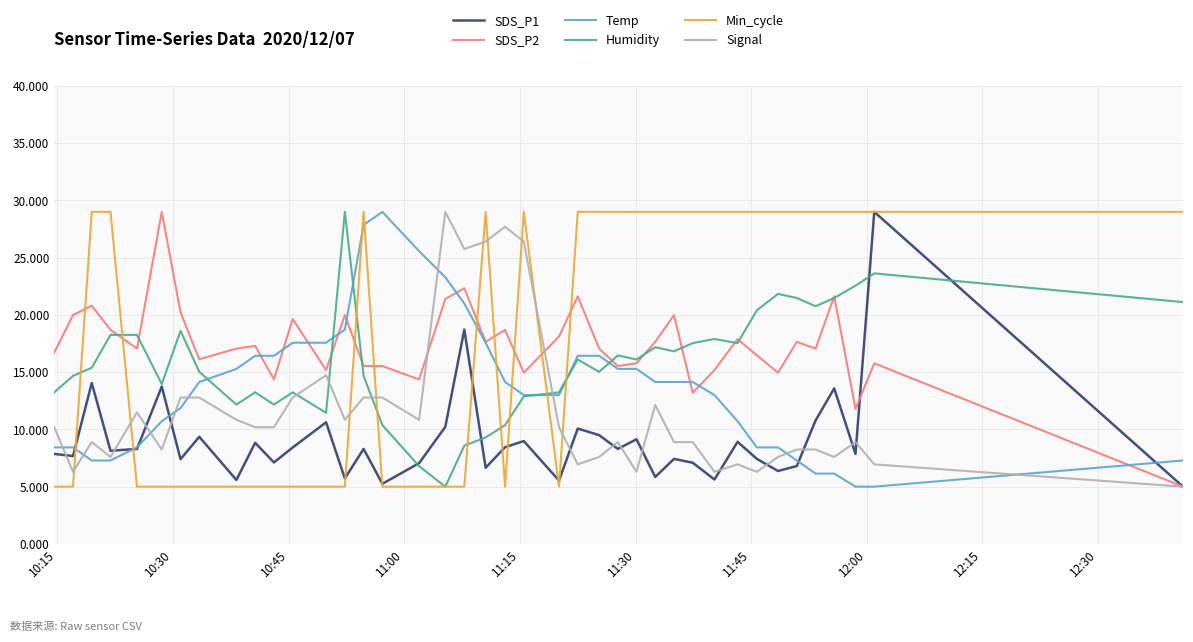

True or false: Humidity has more than 1 interior local peaks.

True